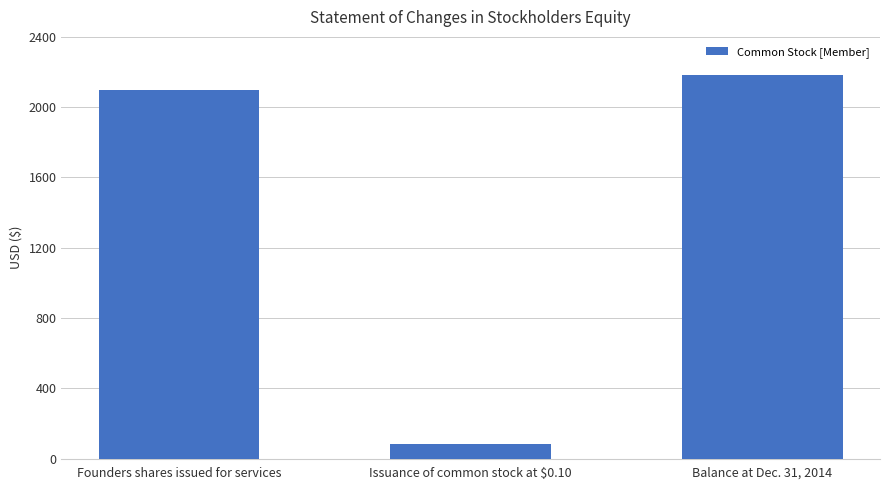

True or false: the data shows 82 at Issuance of common stock at $0.10.

True